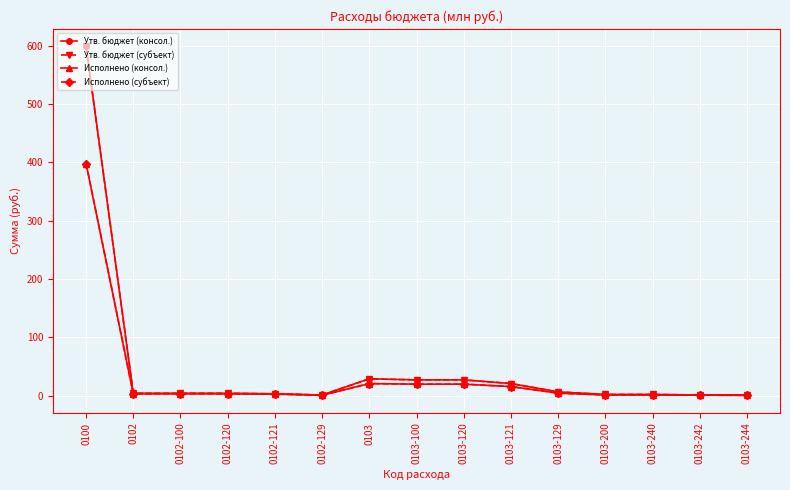

List the labels in order of Исполнено (консол.) value, largest first.

0100, 0103, 0103-100, 0103-120, 0103-121, 0103-129, 0102, 0102-100, 0102-120, 0102-121, 0103-200, 0103-240, 0103-242, 0102-129, 0103-244